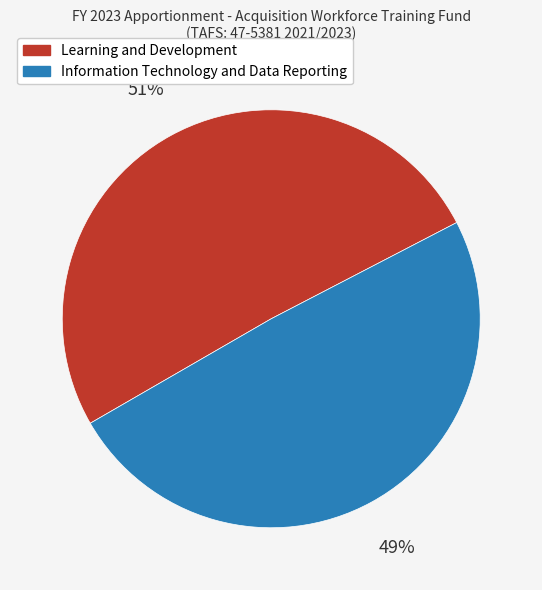

Which category has the biggest portion of the pie?

Learning and Development